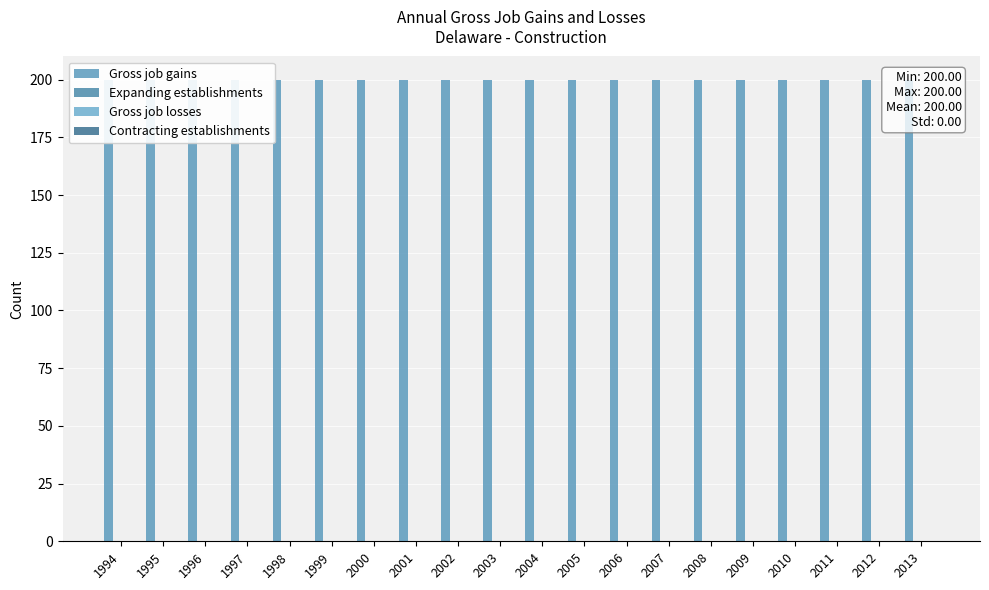

How many series are shown in this chart?

4